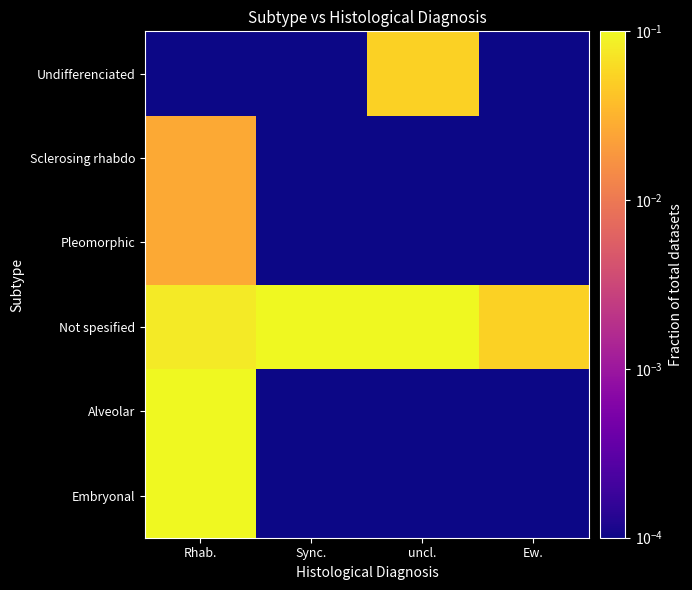

How many distinct data groups are displayed?

6